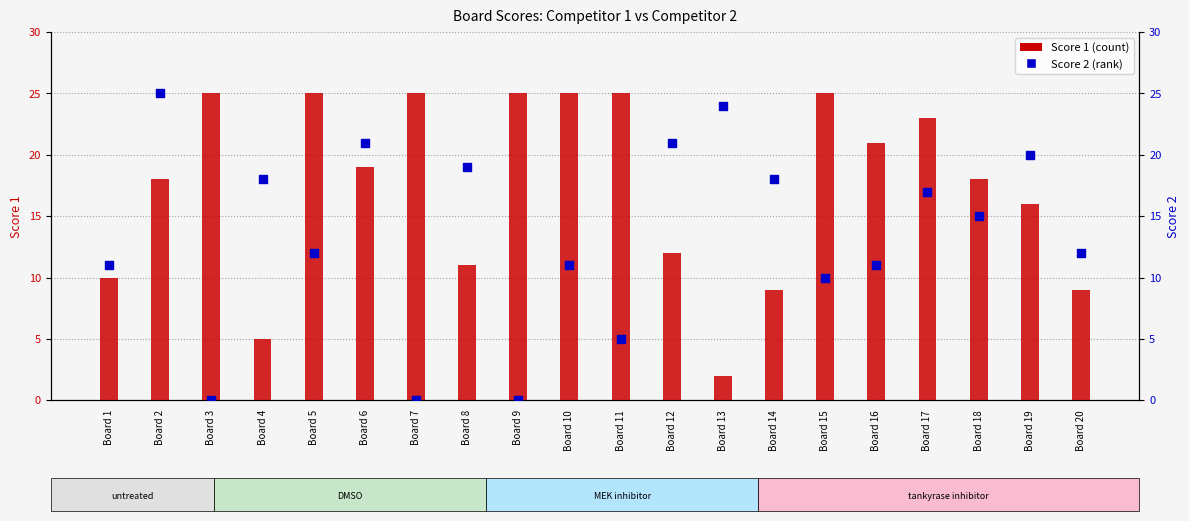

At which category is the sum across all series the highest?

Board 2